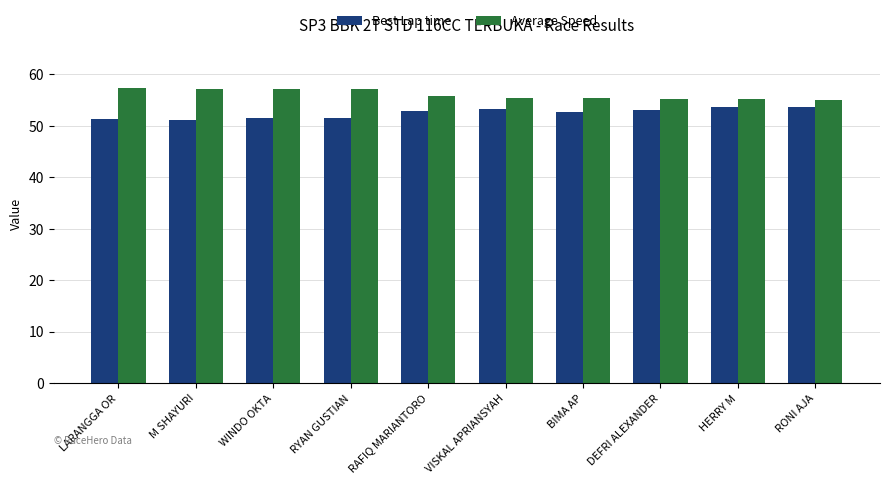

List the series in order of their overall mean, lowest first.

Best Lap time, Average Speed